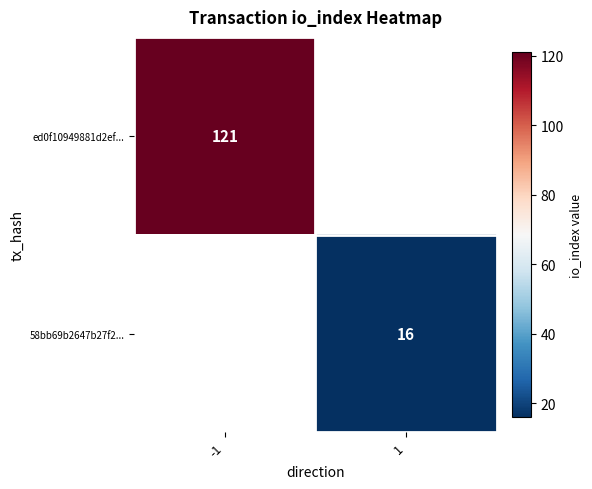

Which label corresponds to the largest value in the chart?

-1